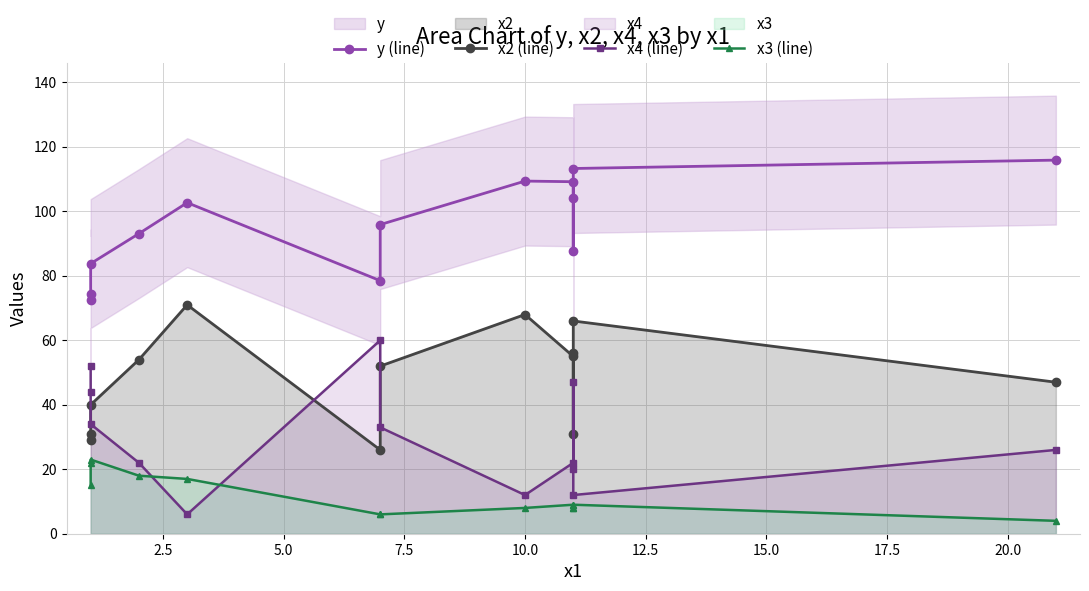

What is the difference between the second highest and second lowest values in the x3 (line) series?

16.0